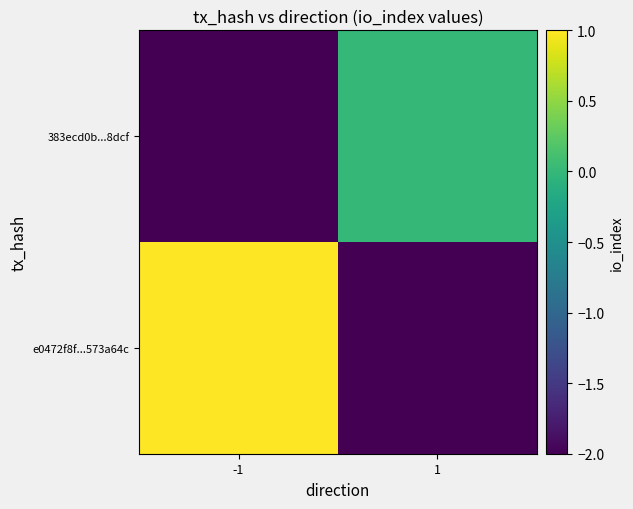

At how many categories does at least one series exceed 0?

1